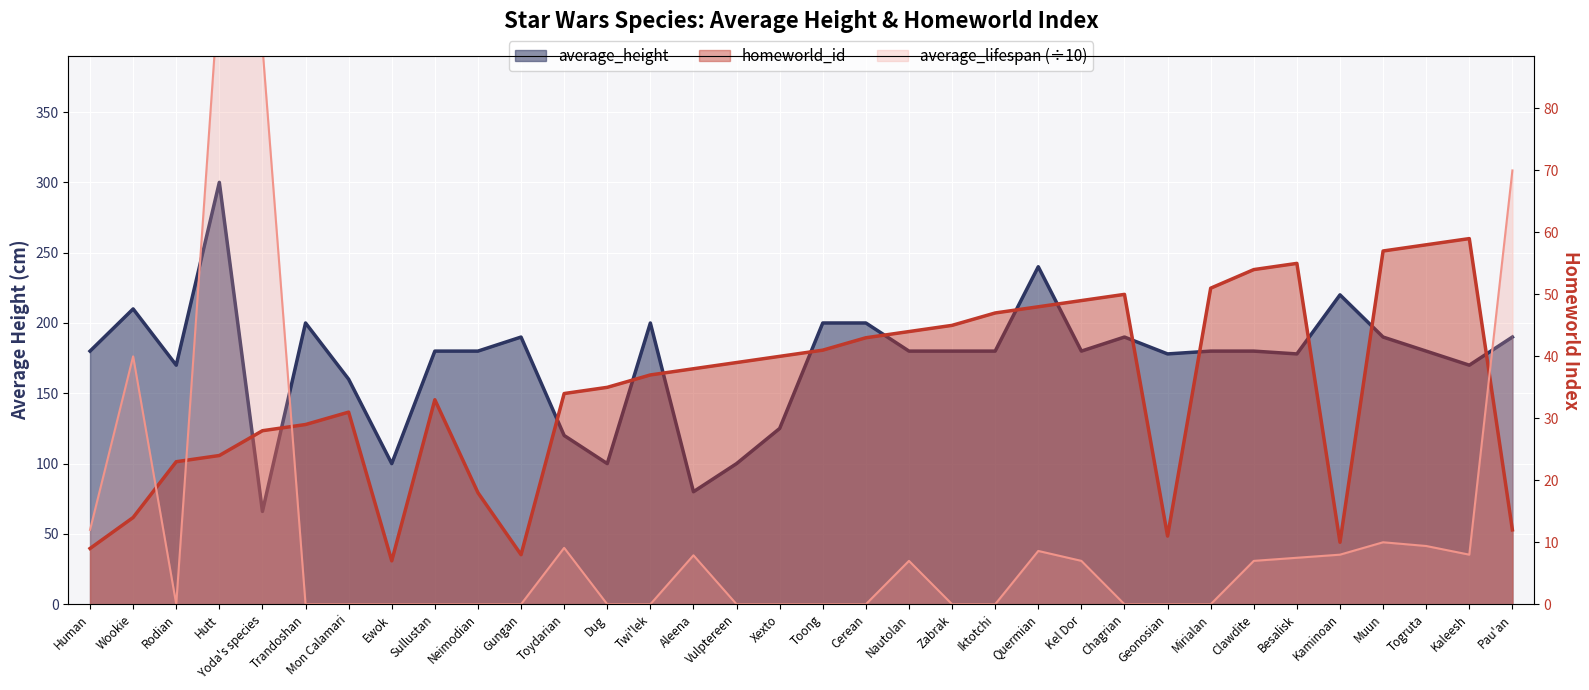

Is it true that average_height equals 94.6 at Mon Calamari?

False